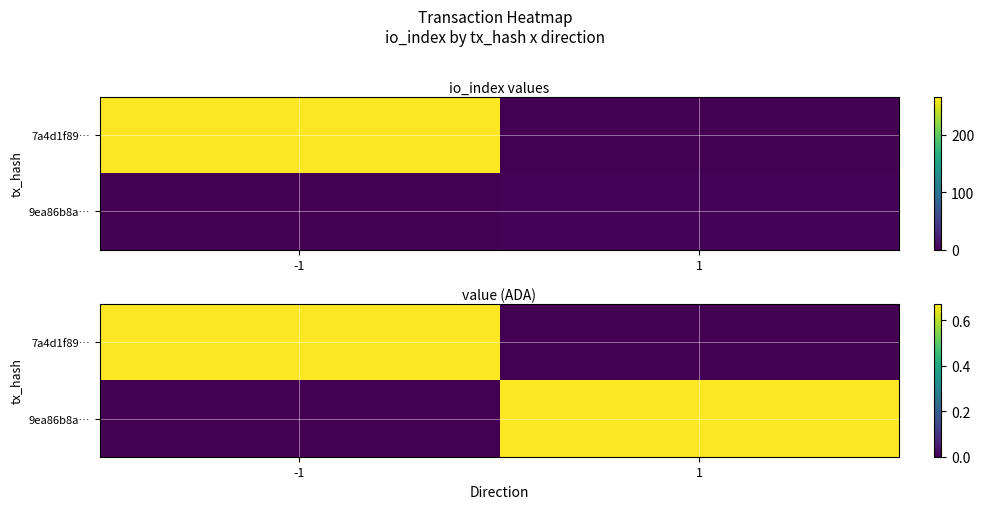

How many categories are shown in the chart?

2